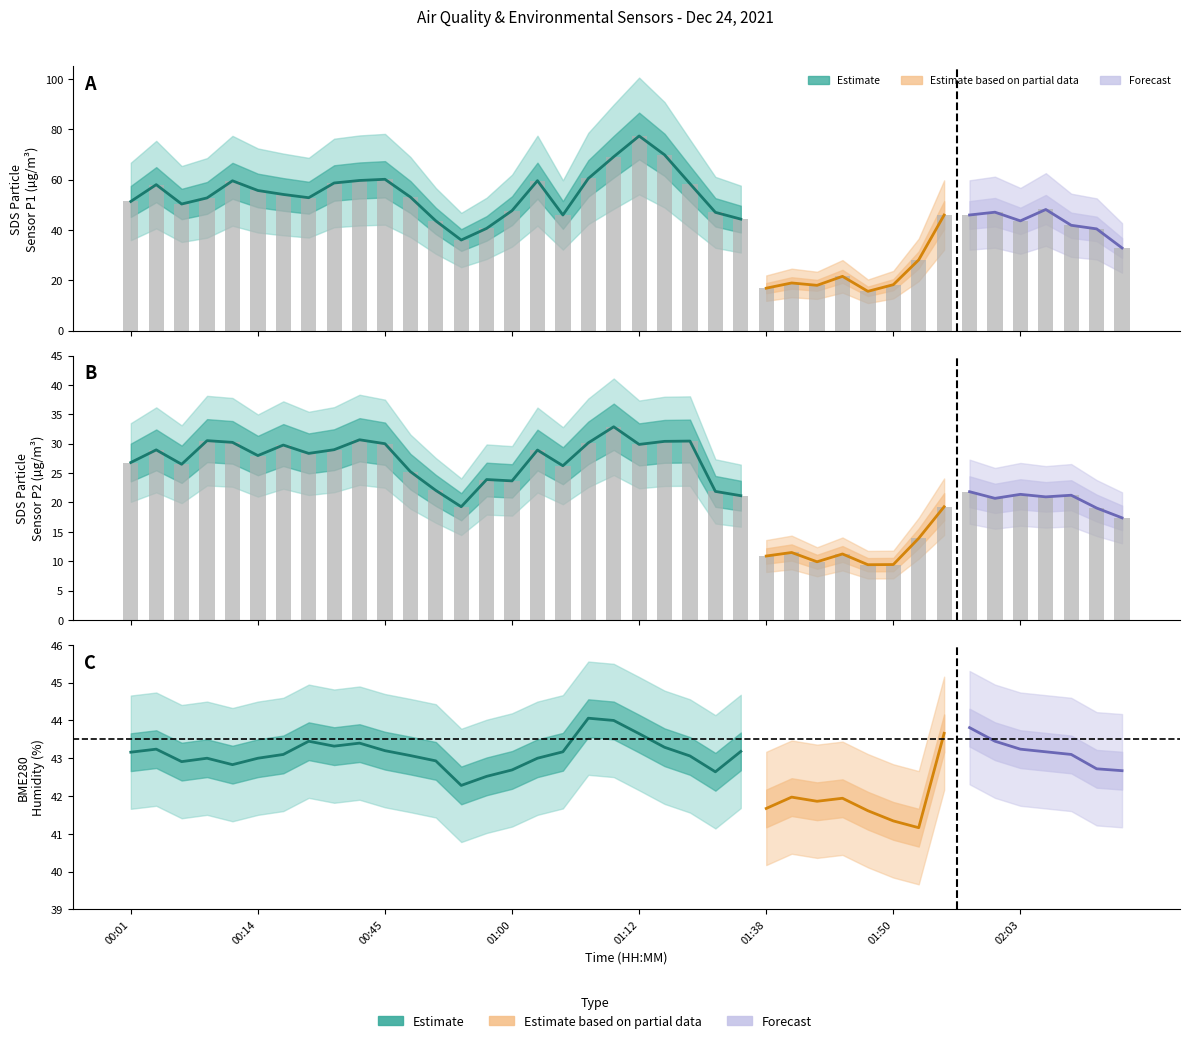

Which category has the lowest value in the SDS_P2 series?

01:48